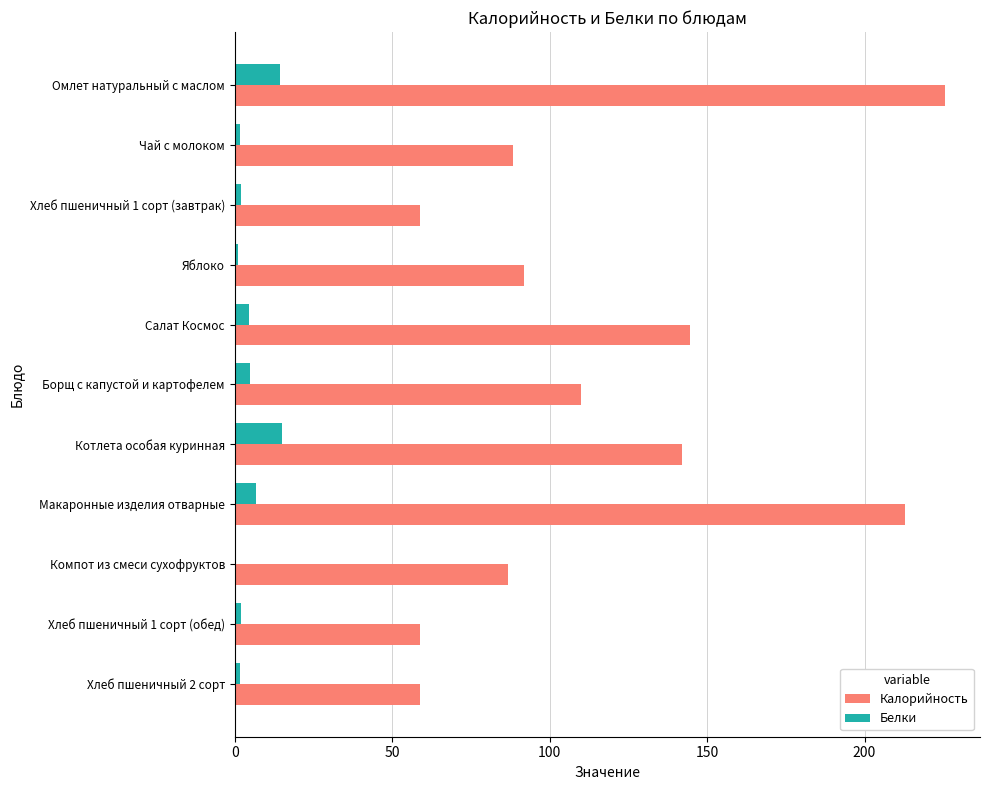

The value of Белки at Макаронные изделия отварные is 6.9. True or false?

True